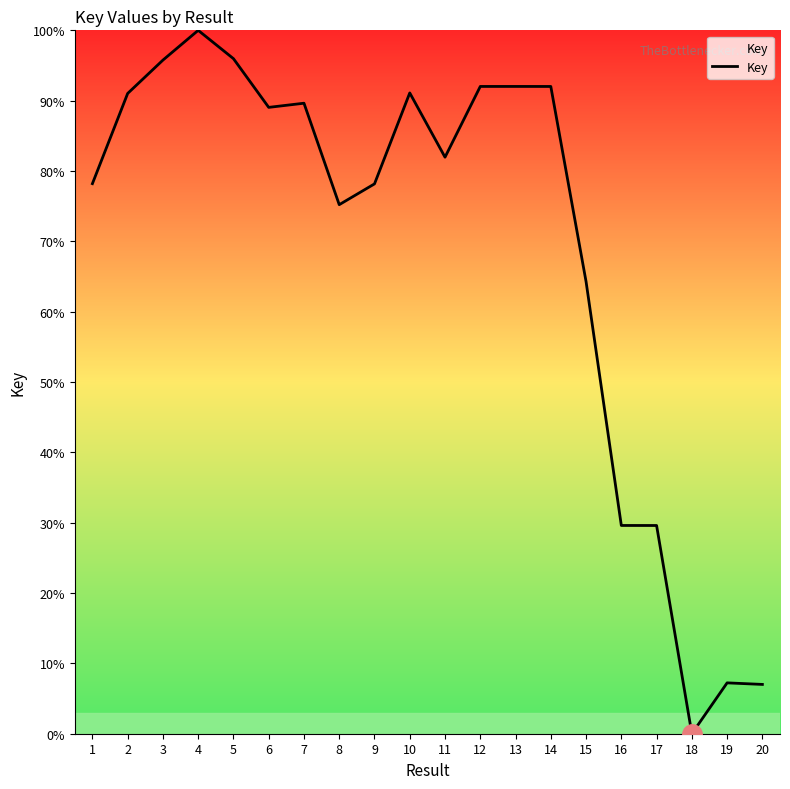

How many categories are shown in the chart?

20